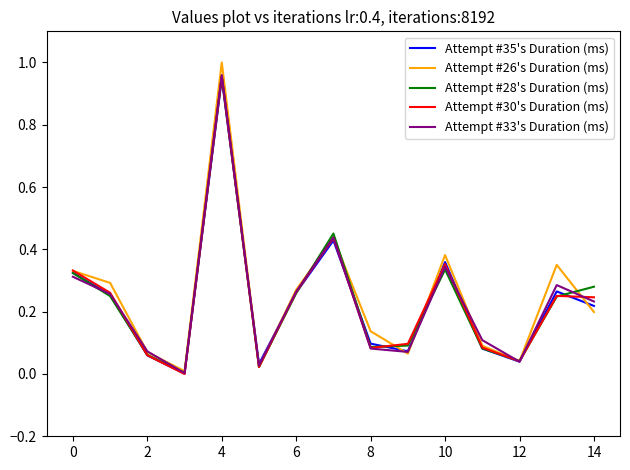

Which series has the largest range (max minus min)?

Attempt #26's Duration (ms)